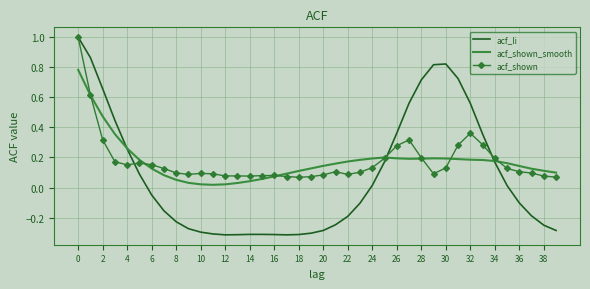

What is the highest value of the acf_li series?

1.0